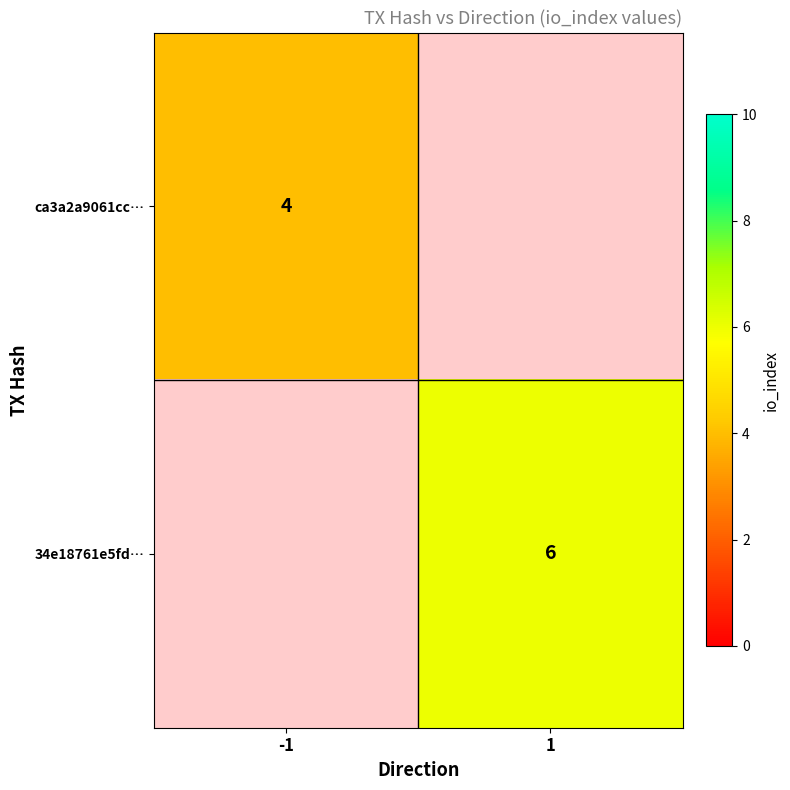

Between 1 and -1, which is larger?

-1